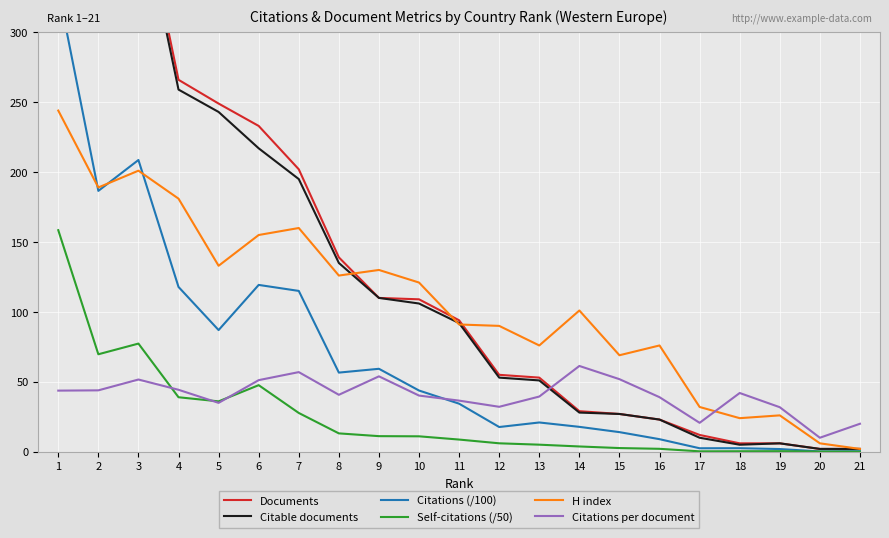

True or false: Citable documents and H index cross at least once.

True